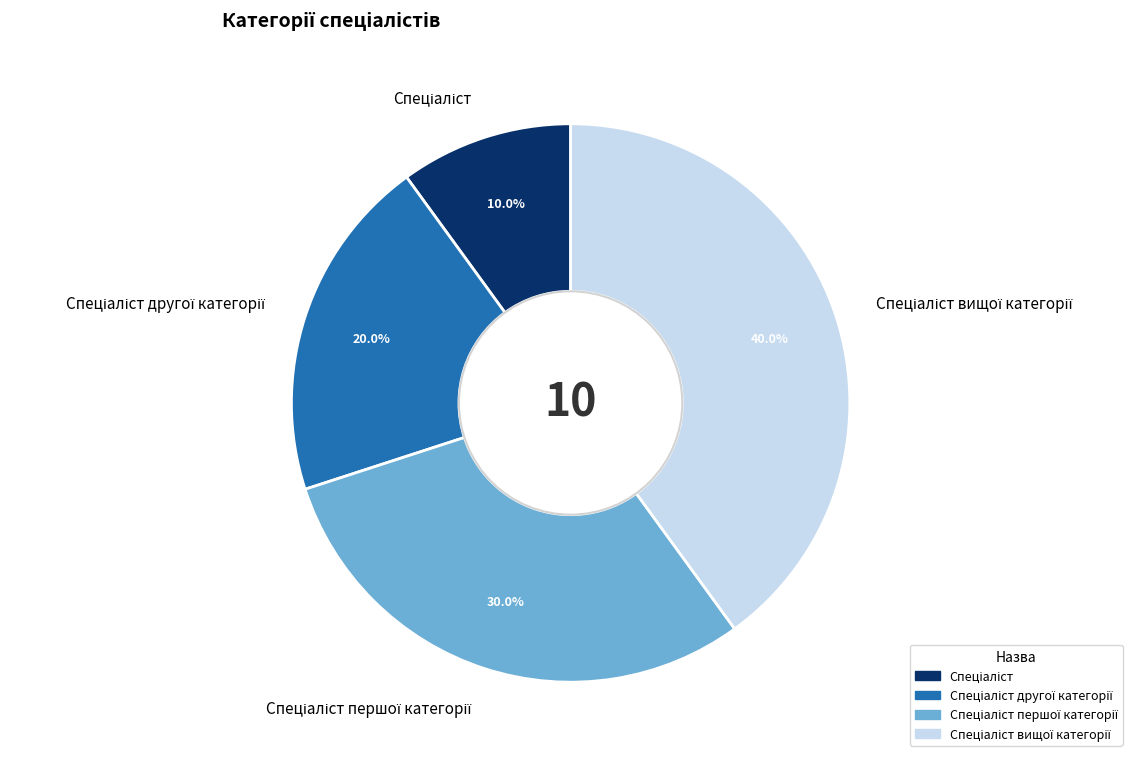

Is there any slice that represents more than half of the pie?

No